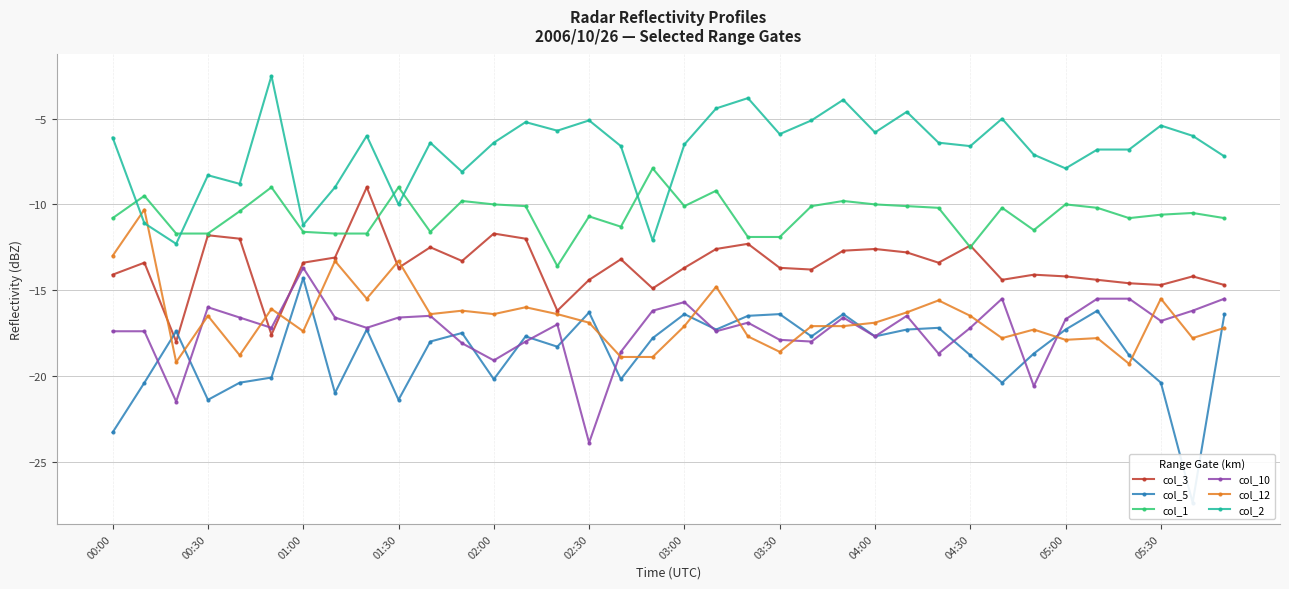

Is the value of col_5 at 22 greater than the value of col_1 at 00:00?

No